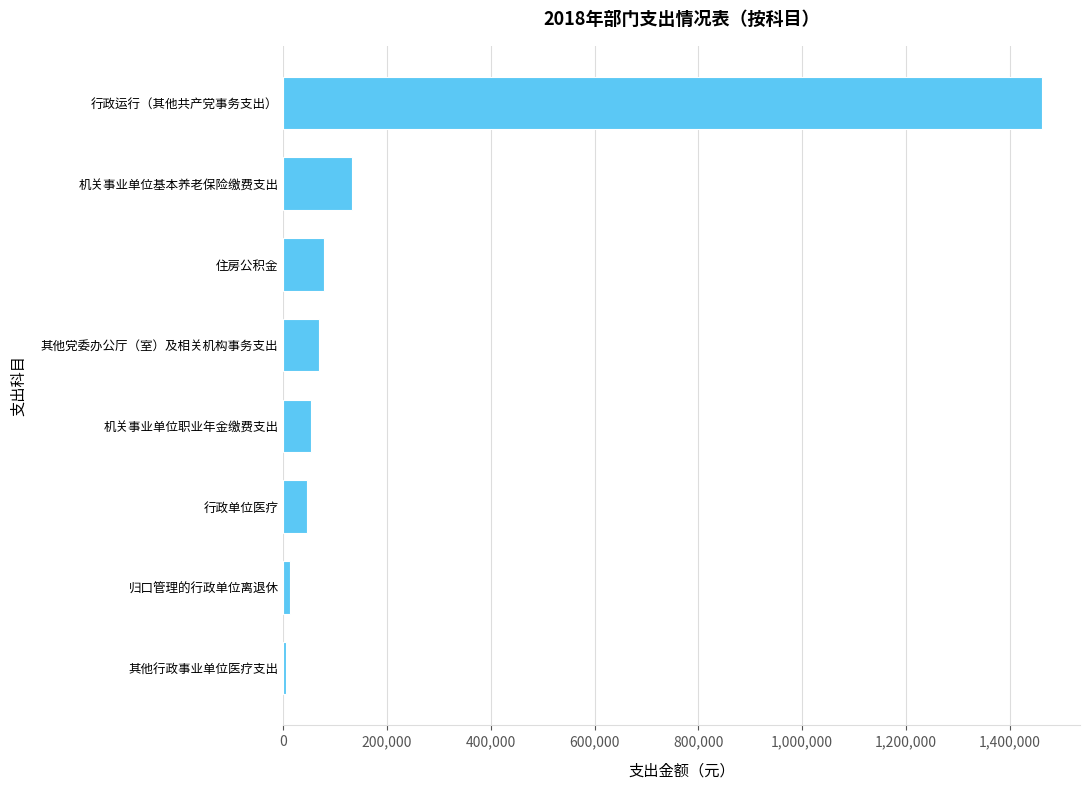

How many distinct data groups are displayed?

1